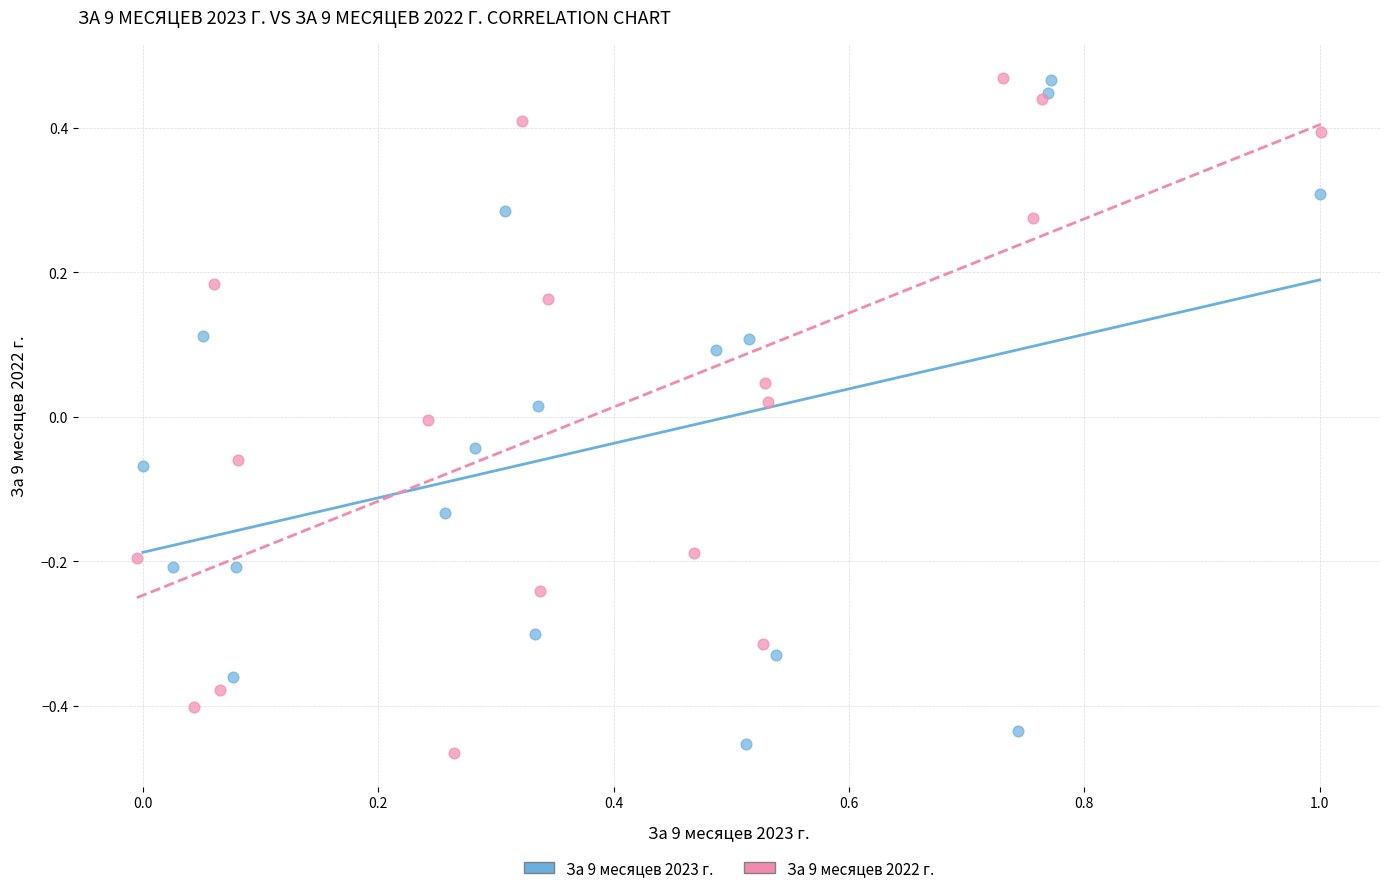

What are all the series names shown in the legend?

За 9 месяцев 2023 г., За 9 месяцев 2022 г.